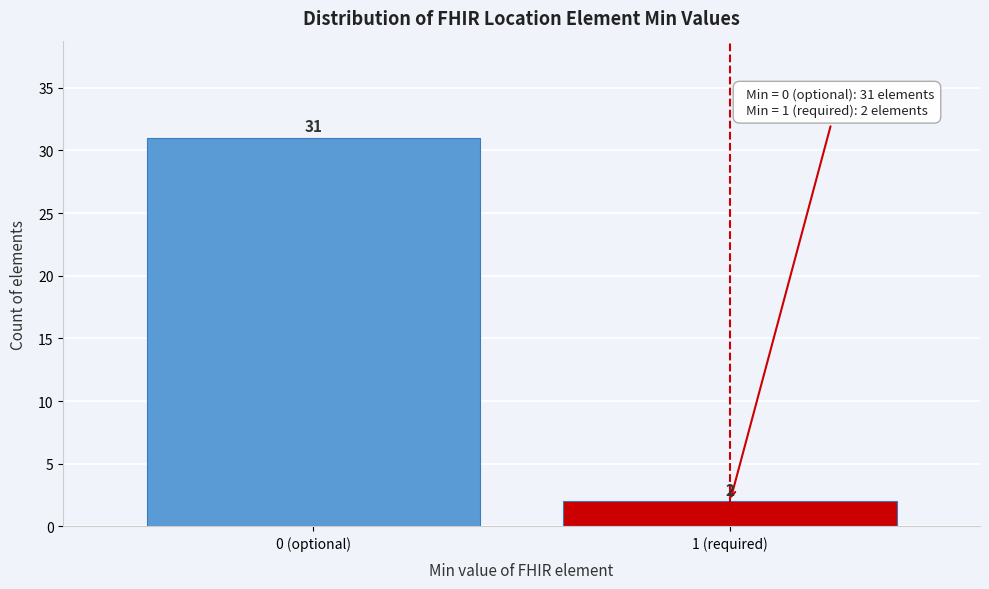

Reading left to right, what are all the values shown in this chart?

0 (optional)=31	1 (required)=2